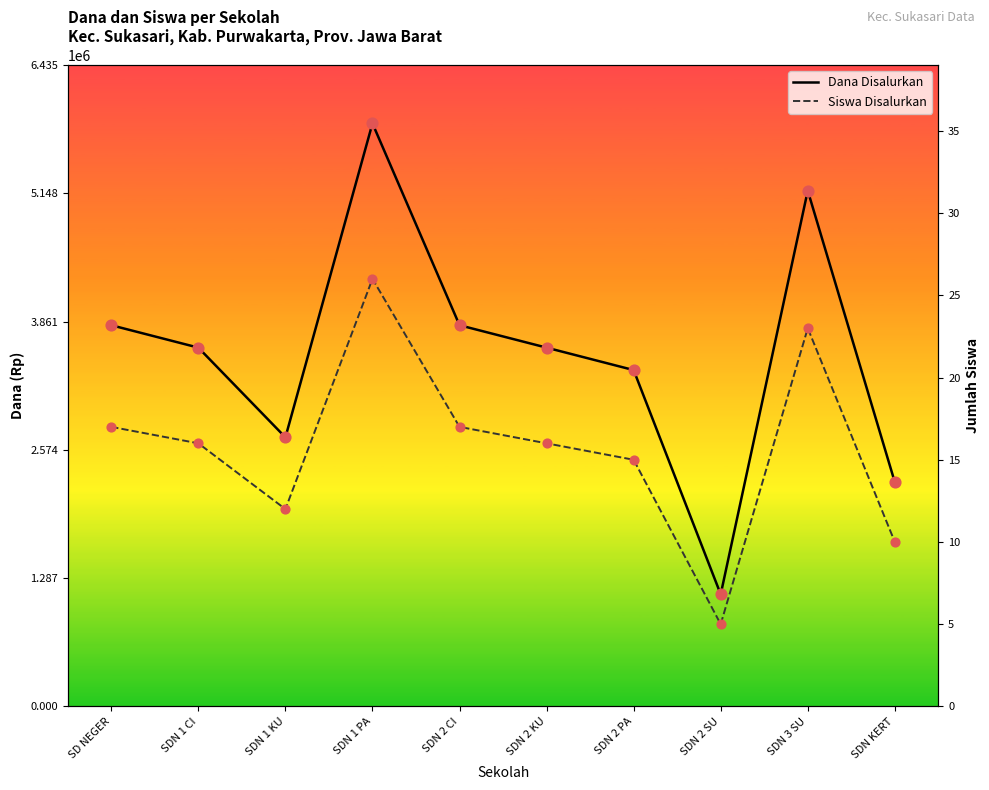

At which category is the sum across all series the highest?

SDN 1 PA